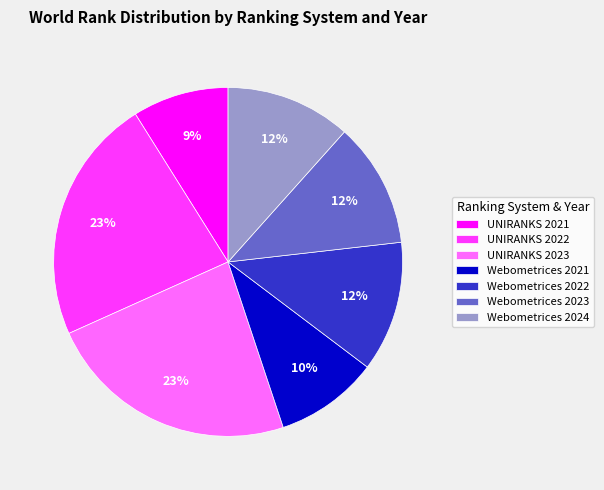

What is the ratio of the value at UNIRANKS 2023 to the value at Webometrices 2022?

1.9